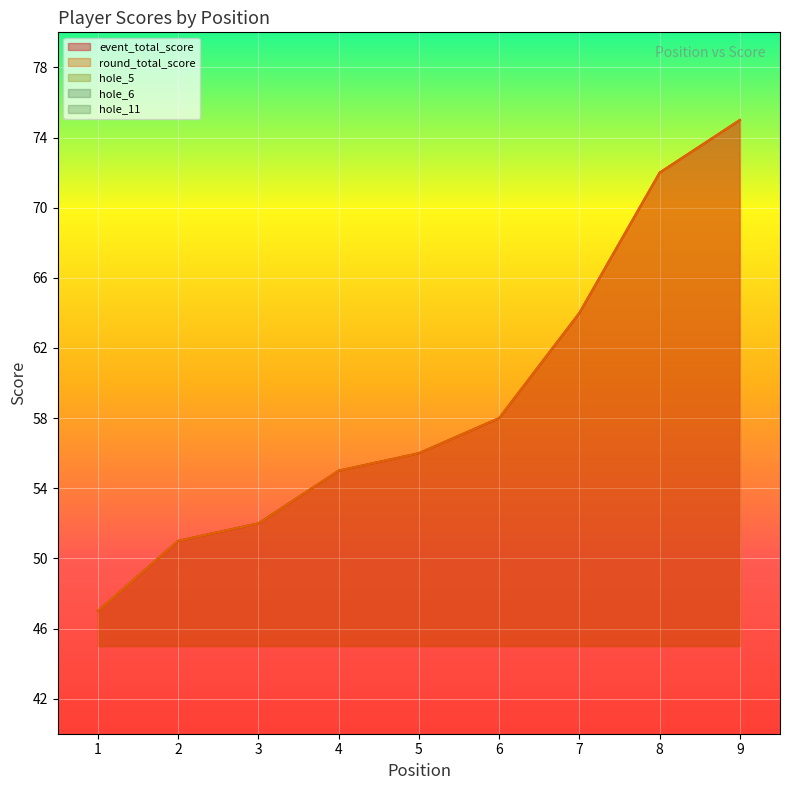

What is the lowest value of the hole_5 series?

2